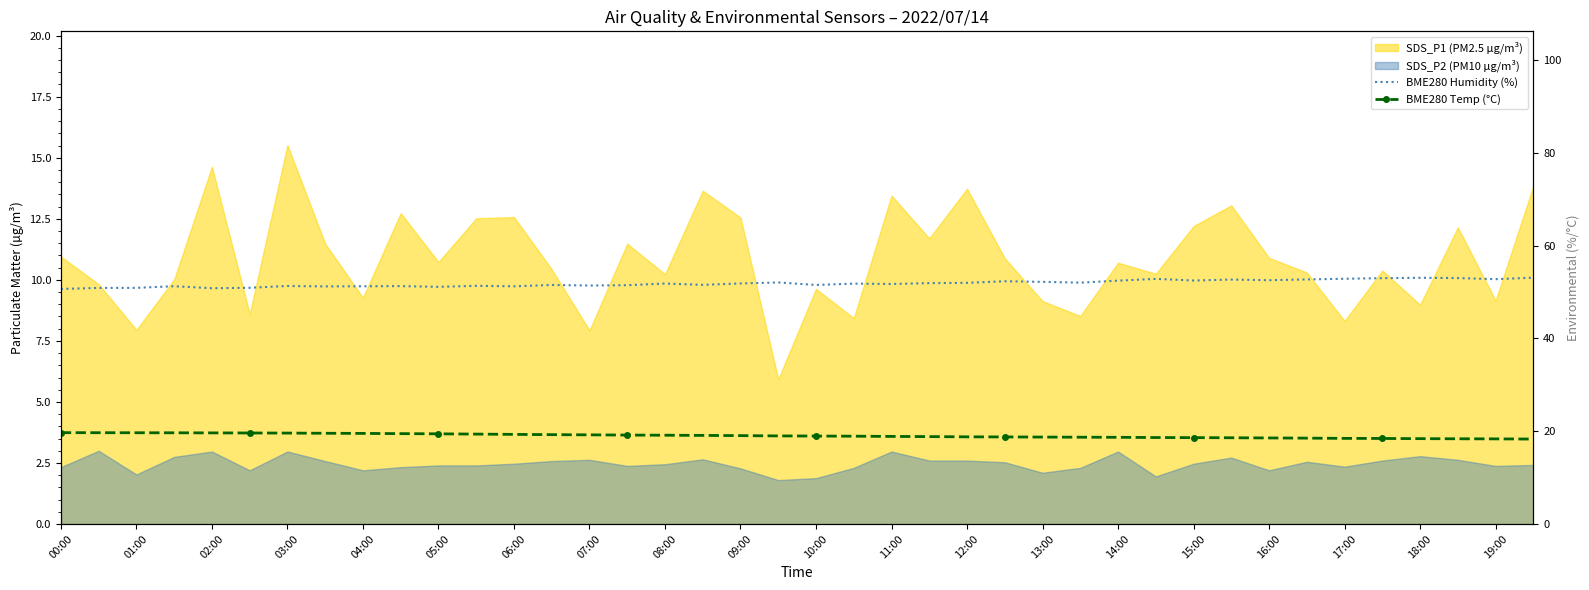

True or false: BME280 Humidity (%) and BME280 Temp (°C) cross at least once.

False